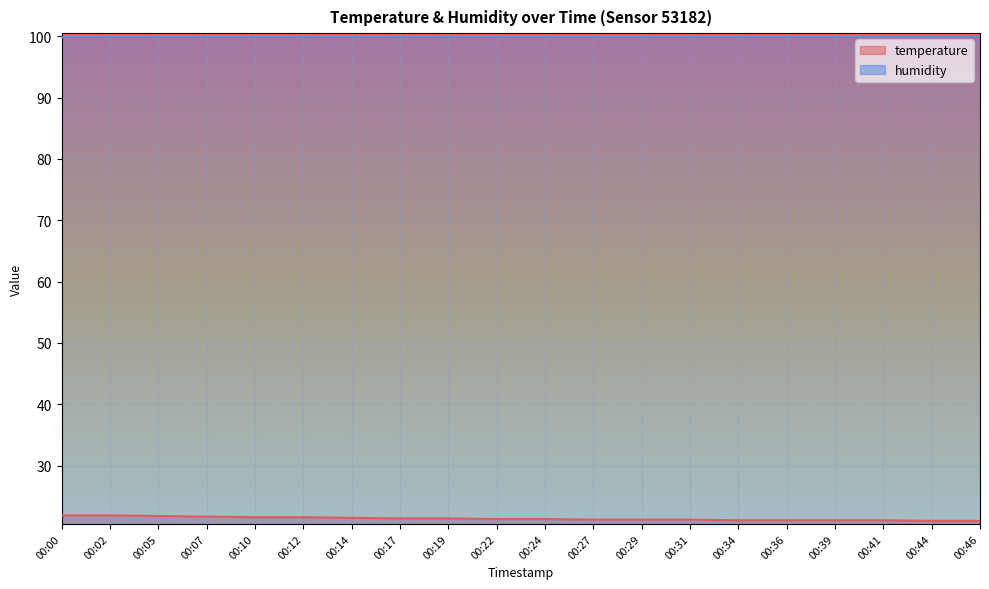

True or false: the data has more than 0 interior local peaks.

False